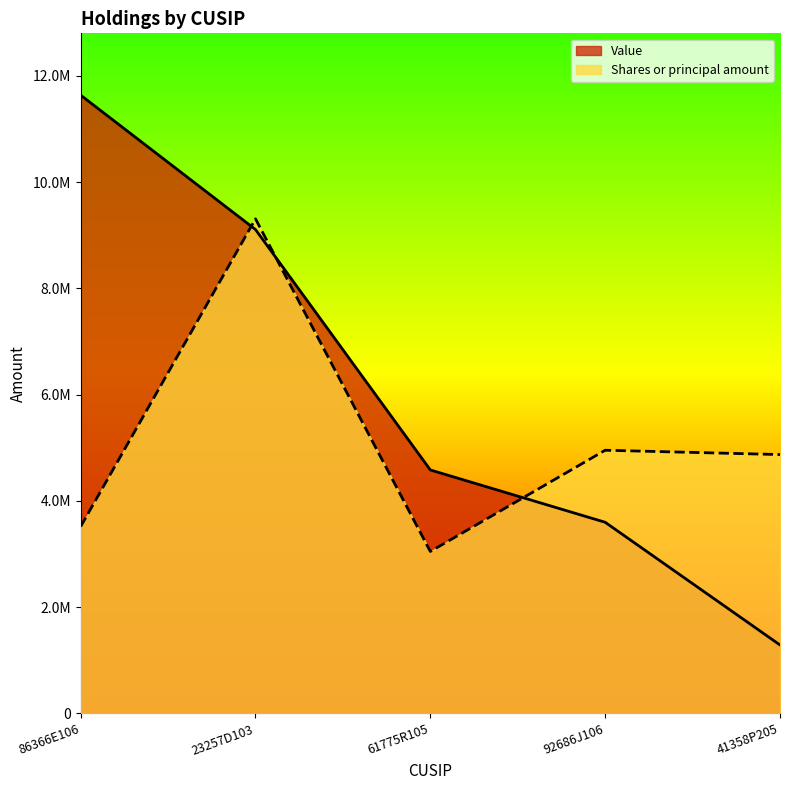

What is the spread (max minus min) of values at 61775R105?

1534052.0